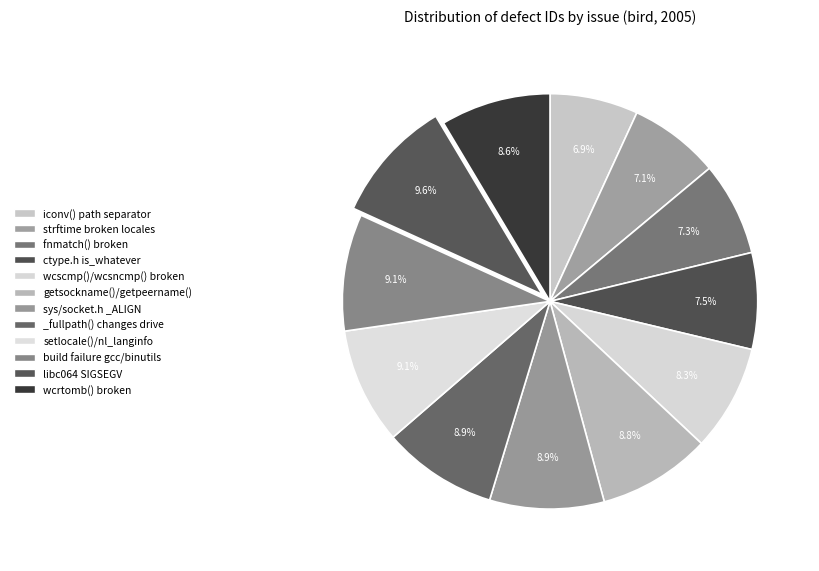

To the nearest percent, what is the average slice percentage?

8%